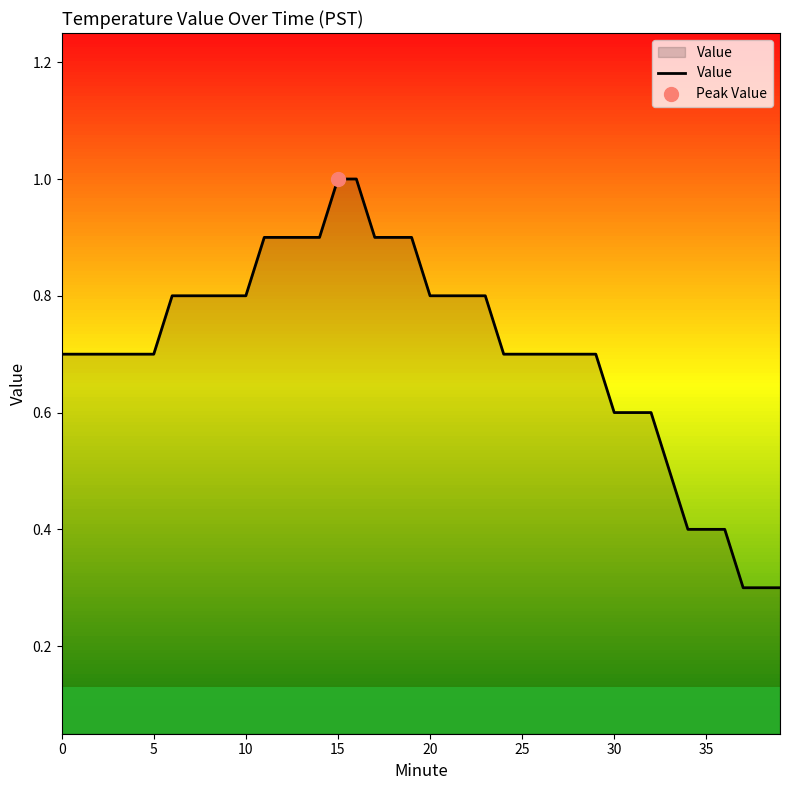

Count the values in the range 0 to 1.

40